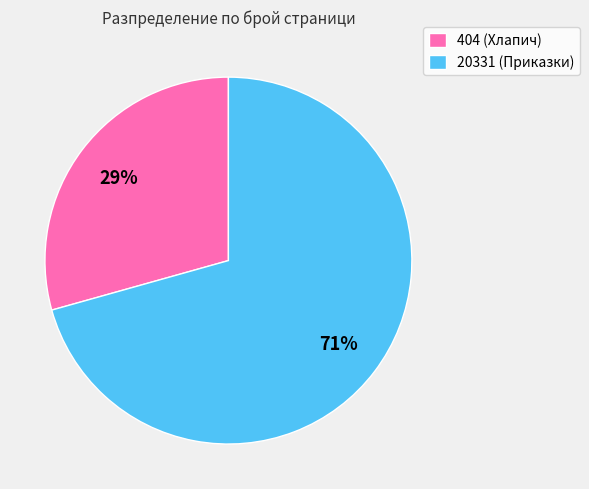

How many segments does this pie chart have?

2